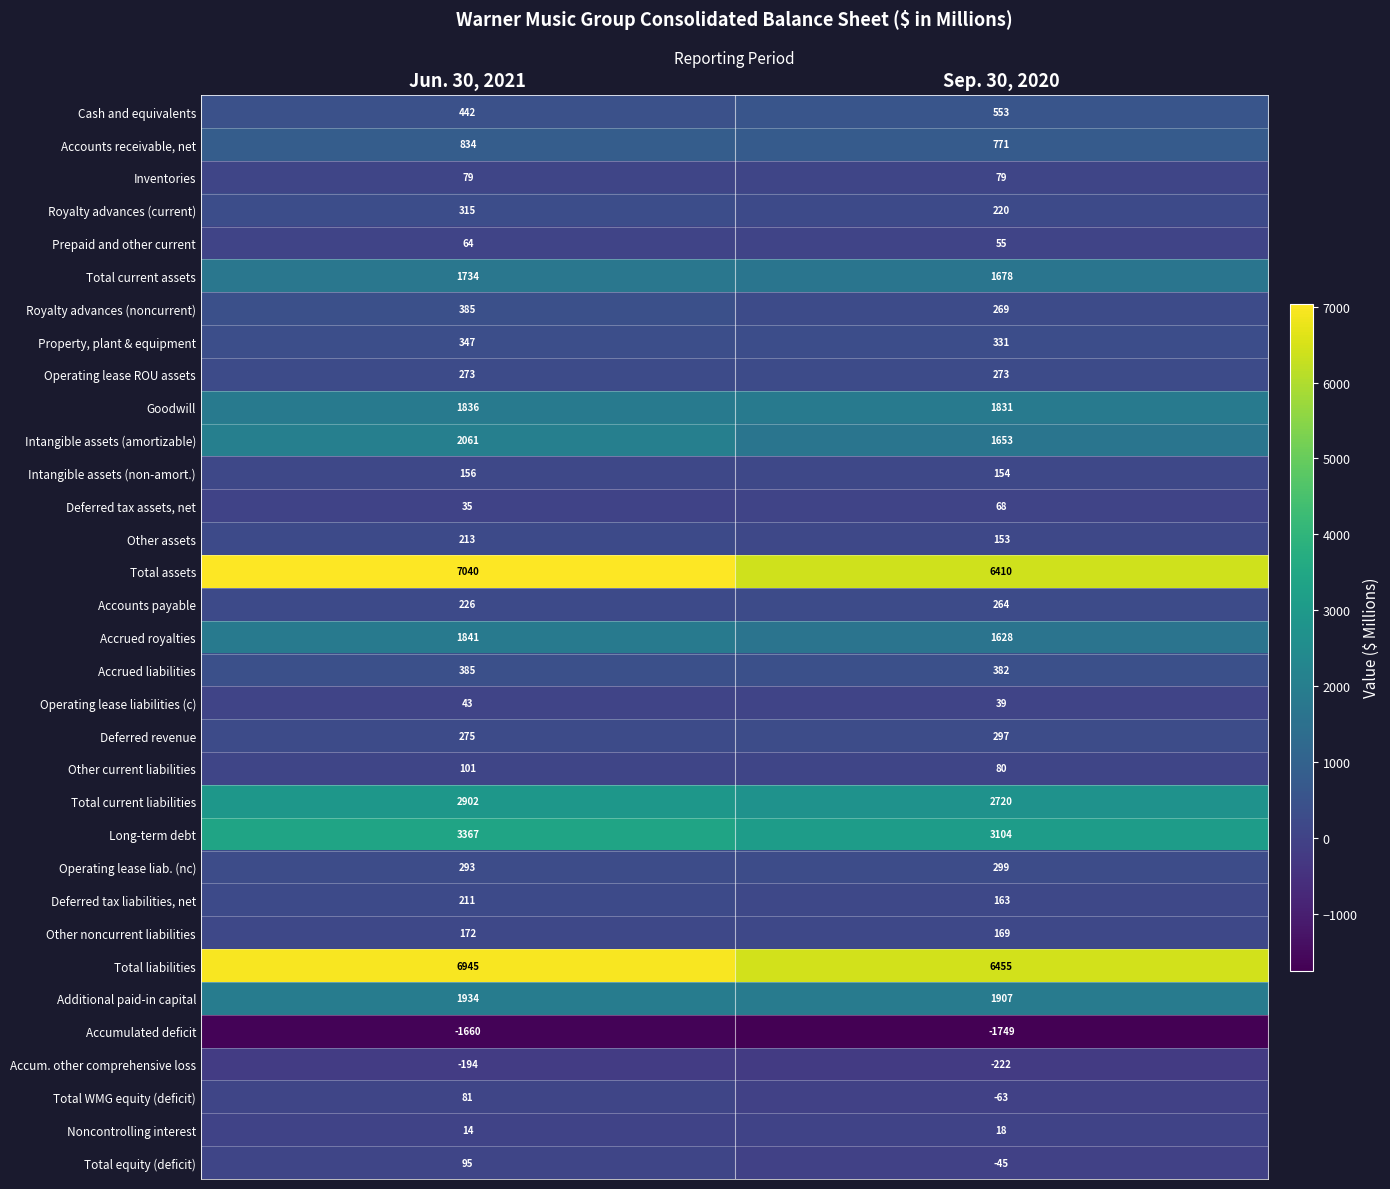

What is the sum of all Long-term debt values?

6471